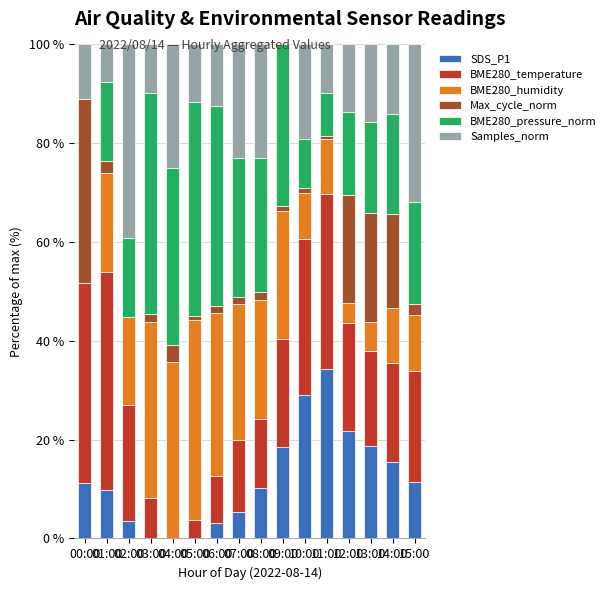

What is the total value across all series at 00:00?

100.0